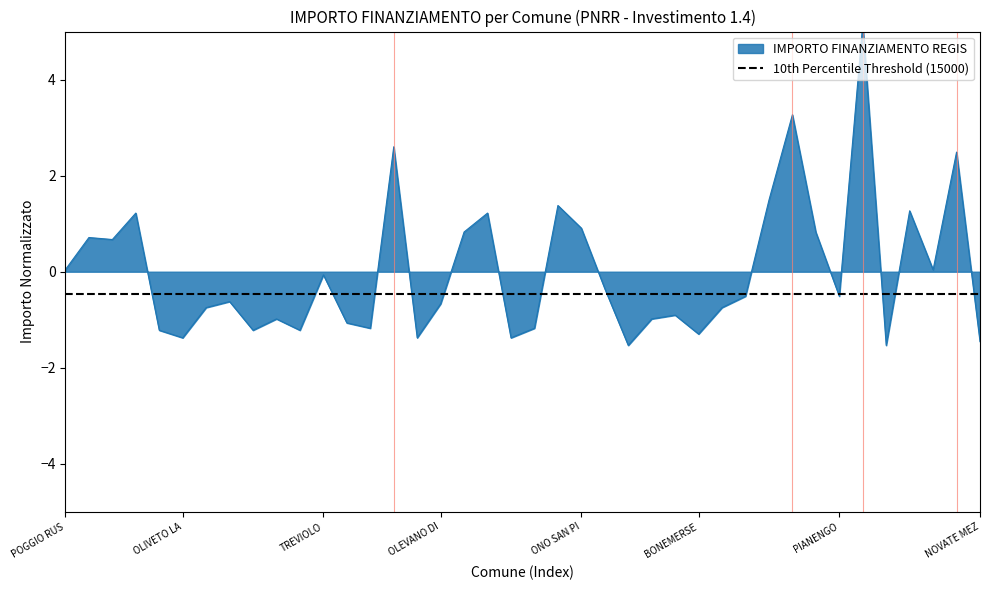

Which category has the highest value across all series?

PADERNO DUGNANO